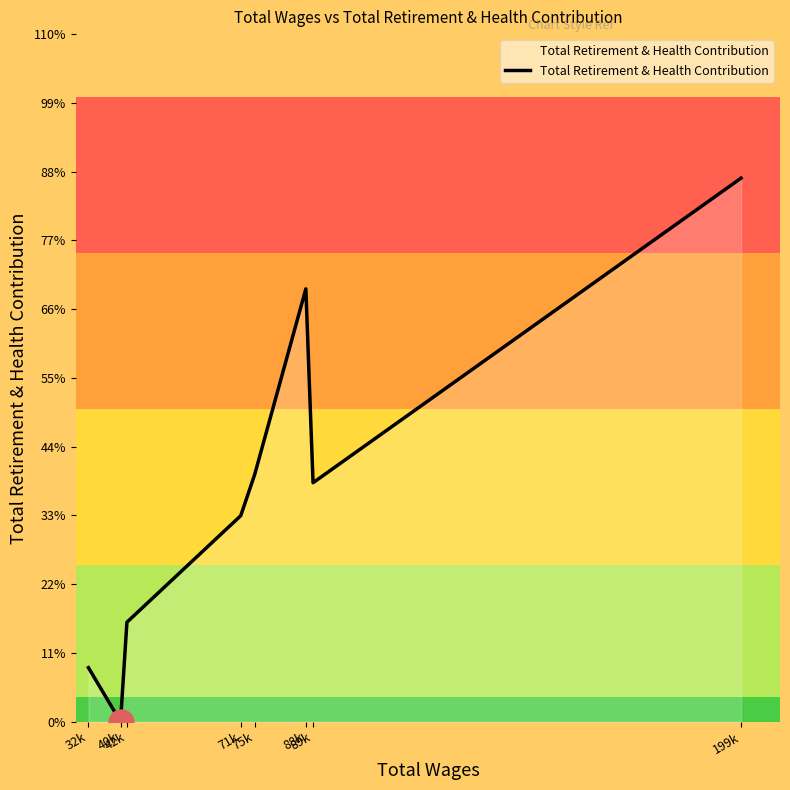

Does the chart display data point markers on the line(s)?

No